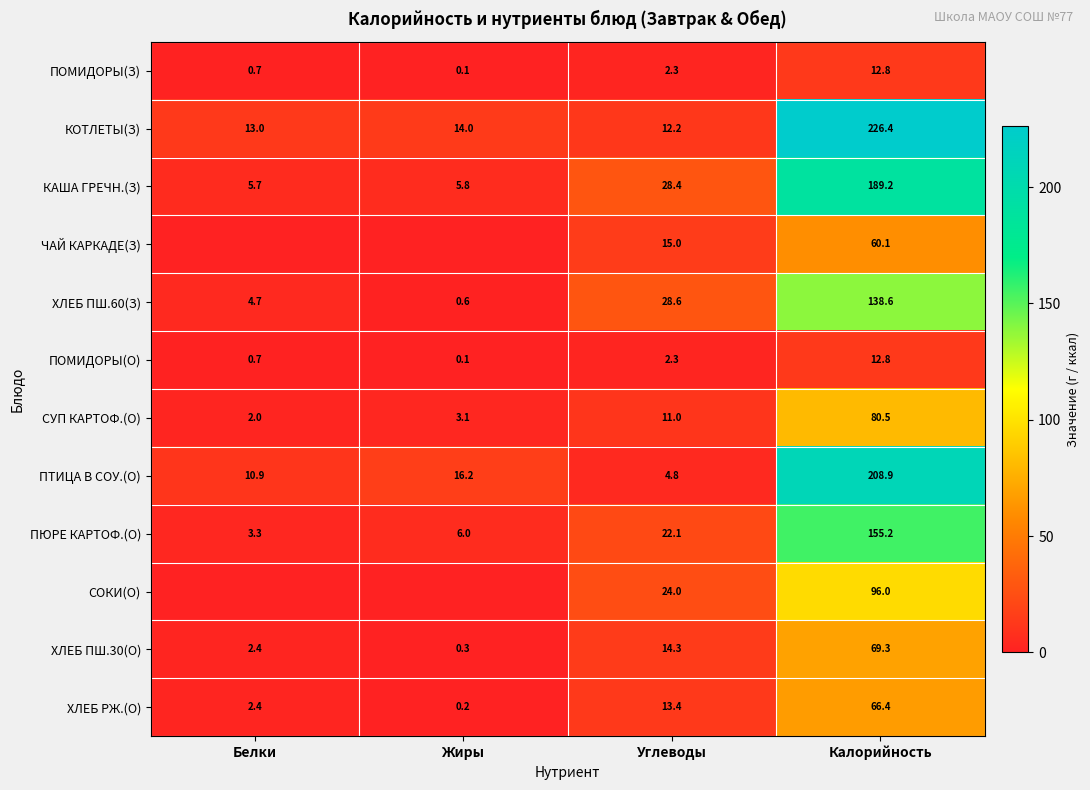

True or false: СУП КАРТОФ.(О) has a value of 1.0 at Белки.

False